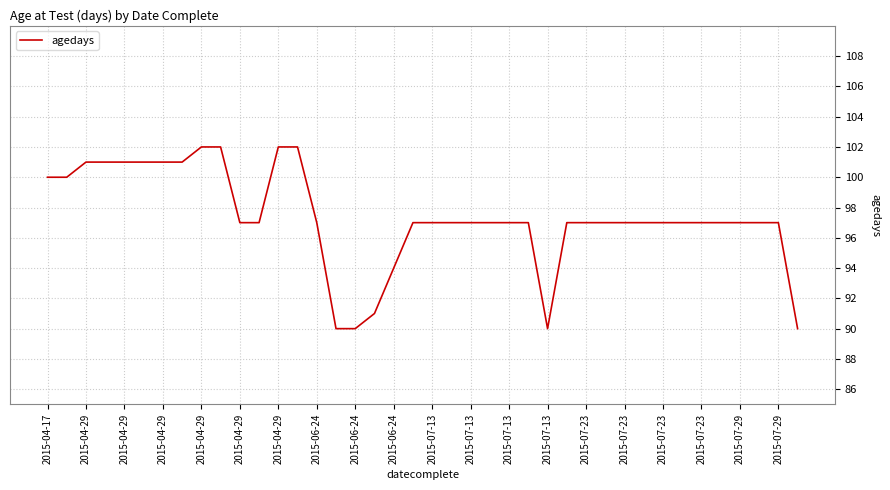

What is the smallest value displayed?

90